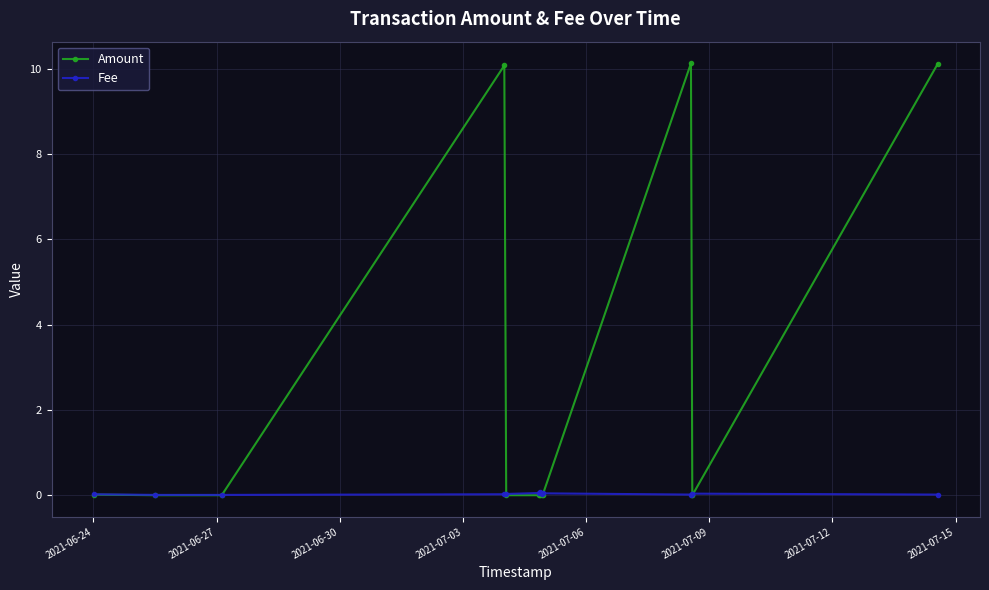

How many lines are shown in the chart?

2